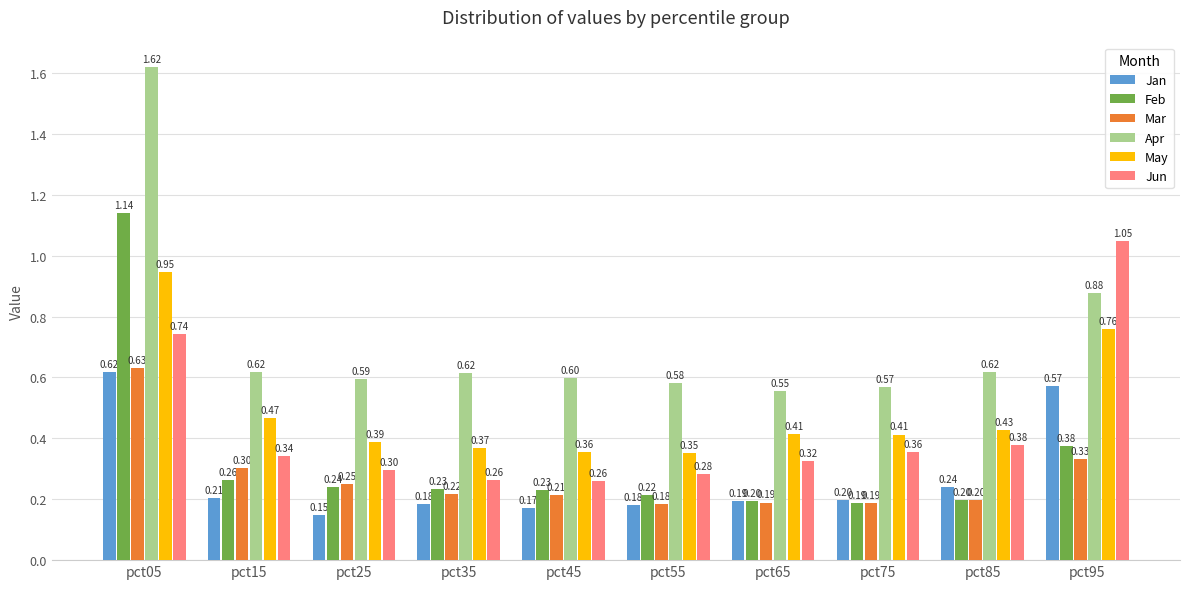

How many bars are there in each group?

6